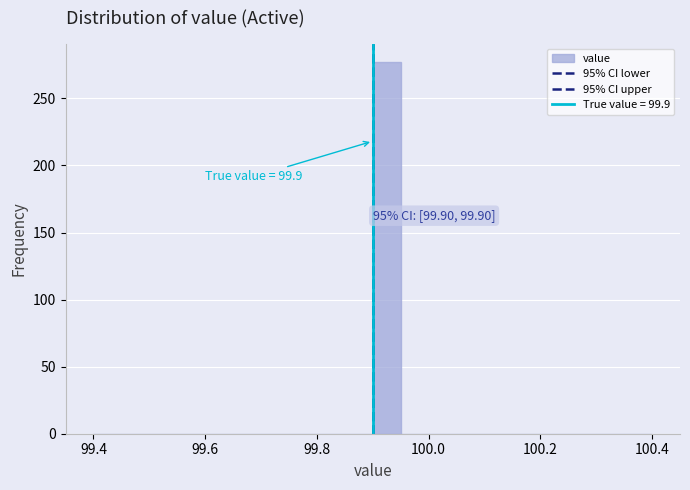

Around what value on the x-axis is the tallest bar? Give the approximate position of its centre, as read against the axis.

99.92